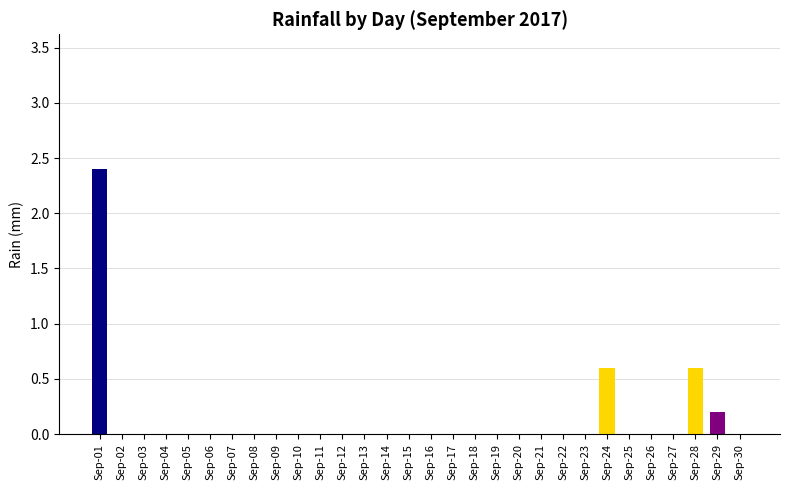

What is the greatest value displayed?

2.4